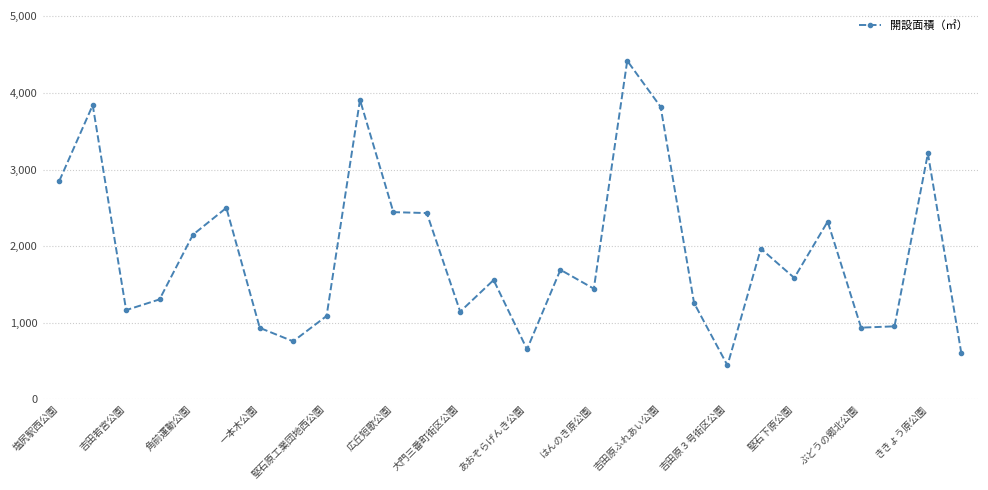

What is the sum of all values?

53345